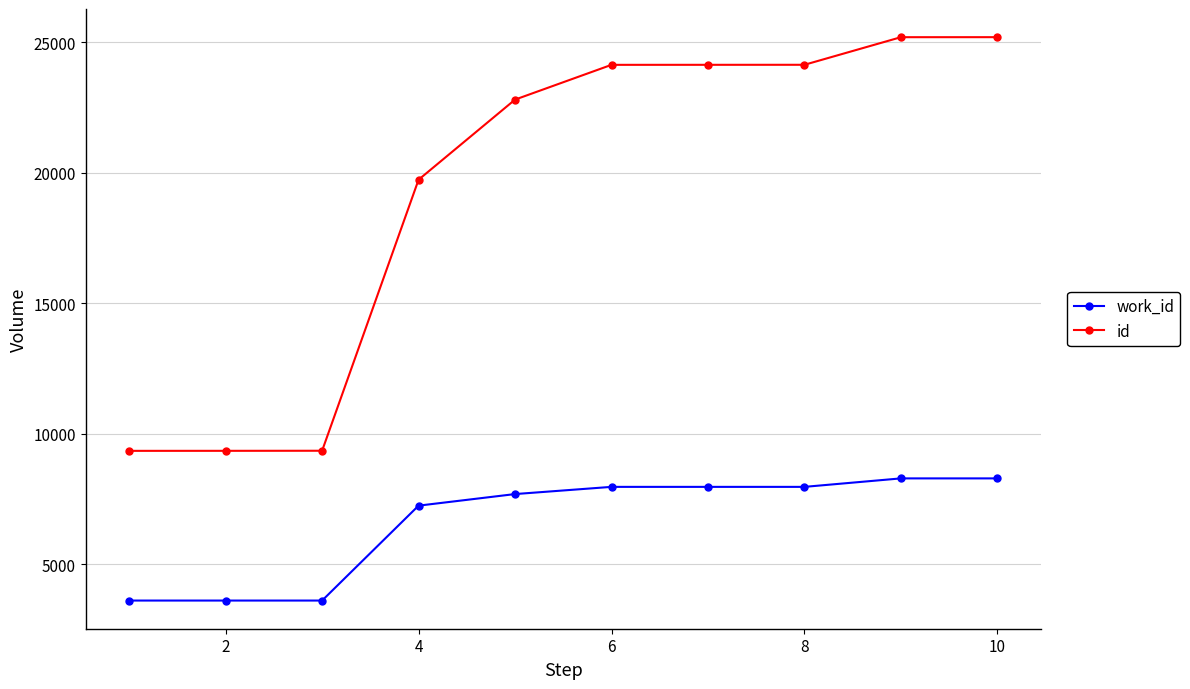

Which series has the widest spread of values?

id